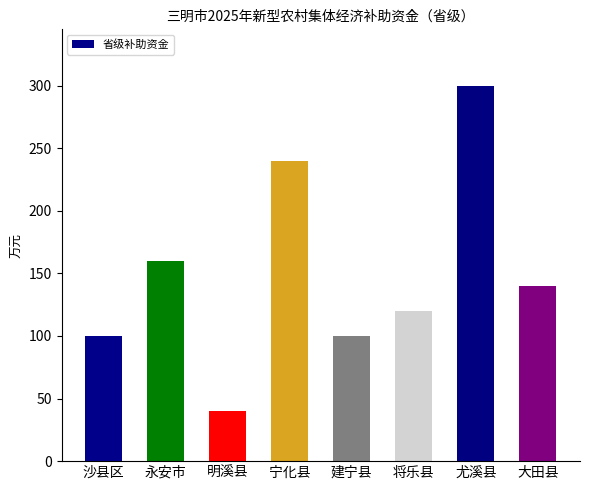

How many bars are there in total?

8